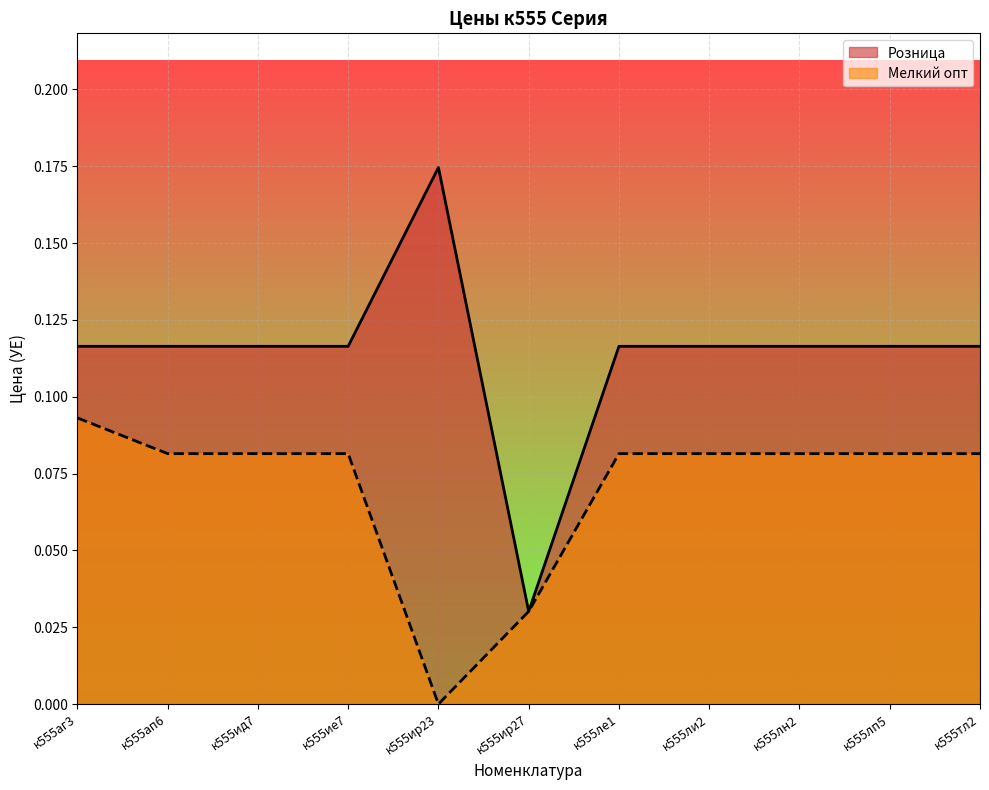

The value of Мелкий опт at к555лп5 is 0.1. True or false?

False